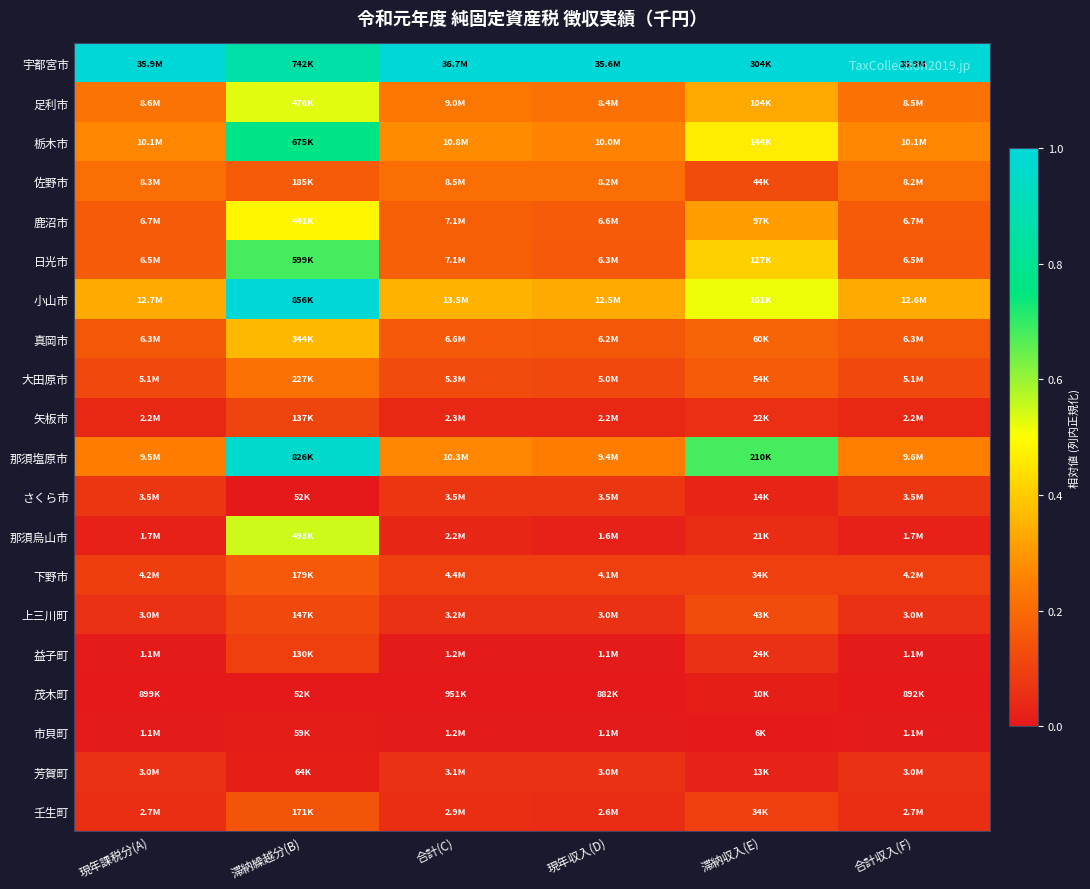

Reading left to right, what are all the values shown in this chart?

宇都宮市: 現年課税分(A)=1.0	滞納繰越分(B)=0.9	合計(C)=1.0	現年収入(D)=1.0	滞納収入(E)=1.0	合計収入(F)=1.0
足利市: 現年課税分(A)=0.2	滞納繰越分(B)=0.5	合計(C)=0.2	現年収入(D)=0.2	滞納収入(E)=0.3	合計収入(F)=0.2
栃木市: 現年課税分(A)=0.3	滞納繰越分(B)=0.8	合計(C)=0.3	現年収入(D)=0.3	滞納収入(E)=0.5	合計収入(F)=0.3
佐野市: 現年課税分(A)=0.2	滞納繰越分(B)=0.2	合計(C)=0.2	現年収入(D)=0.2	滞納収入(E)=0.1	合計収入(F)=0.2
鹿沼市: 現年課税分(A)=0.2	滞納繰越分(B)=0.5	合計(C)=0.2	現年収入(D)=0.2	滞納収入(E)=0.3	合計収入(F)=0.2
日光市: 現年課税分(A)=0.2	滞納繰越分(B)=0.7	合計(C)=0.2	現年収入(D)=0.2	滞納収入(E)=0.4	合計収入(F)=0.2
小山市: 現年課税分(A)=0.3	滞納繰越分(B)=1.0	合計(C)=0.4	現年収入(D)=0.3	滞納収入(E)=0.5	合計収入(F)=0.3
真岡市: 現年課税分(A)=0.2	滞納繰越分(B)=0.4	合計(C)=0.2	現年収入(D)=0.2	滞納収入(E)=0.2	合計収入(F)=0.2
大田原市: 現年課税分(A)=0.1	滞納繰越分(B)=0.2	合計(C)=0.1	現年収入(D)=0.1	滞納収入(E)=0.2	合計収入(F)=0.1
矢板市: 現年課税分(A)=0.0	滞納繰越分(B)=0.1	合計(C)=0.0	現年収入(D)=0.0	滞納収入(E)=0.1	合計収入(F)=0.0
那須塩原市: 現年課税分(A)=0.2	滞納繰越分(B)=1.0	合計(C)=0.3	現年収入(D)=0.2	滞納収入(E)=0.7	合計収入(F)=0.2
さくら市: 現年課税分(A)=0.1	滞納繰越分(B)=0.0	合計(C)=0.1	現年収入(D)=0.1	滞納収入(E)=0.0	合計収入(F)=0.1
那須烏山市: 現年課税分(A)=0.0	滞納繰越分(B)=0.5	合計(C)=0.0	現年収入(D)=0.0	滞納収入(E)=0.0	合計収入(F)=0.0
下野市: 現年課税分(A)=0.1	滞納繰越分(B)=0.2	合計(C)=0.1	現年収入(D)=0.1	滞納収入(E)=0.1	合計収入(F)=0.1
上三川町: 現年課税分(A)=0.1	滞納繰越分(B)=0.1	合計(C)=0.1	現年収入(D)=0.1	滞納収入(E)=0.1	合計収入(F)=0.1
益子町: 現年課税分(A)=0.0	滞納繰越分(B)=0.1	合計(C)=0.0	現年収入(D)=0.0	滞納収入(E)=0.1	合計収入(F)=0.0
茂木町: 現年課税分(A)=0.0	滞納繰越分(B)=0.0	合計(C)=0.0	現年収入(D)=0.0	滞納収入(E)=0.0	合計収入(F)=0.0
市貝町: 現年課税分(A)=0.0	滞納繰越分(B)=0.0	合計(C)=0.0	現年収入(D)=0.0	滞納収入(E)=0.0	合計収入(F)=0.0
芳賀町: 現年課税分(A)=0.1	滞納繰越分(B)=0.0	合計(C)=0.1	現年収入(D)=0.1	滞納収入(E)=0.0	合計収入(F)=0.1
壬生町: 現年課税分(A)=0.1	滞納繰越分(B)=0.1	合計(C)=0.1	現年収入(D)=0.1	滞納収入(E)=0.1	合計収入(F)=0.1